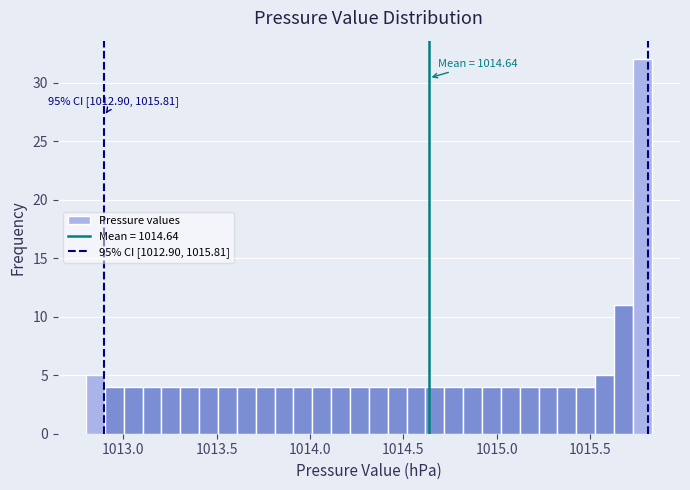

Read against the x-axis, roughly where is the centre of the tallest bar?

1015.80